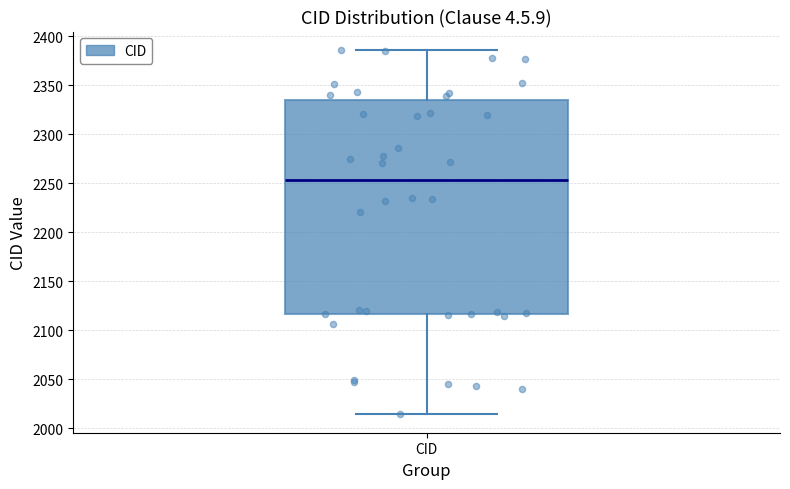

Where is the upper edge of the box for CID on the y-axis? The values are not printed on the chart, so give them approximately, as read against the axis.

2335